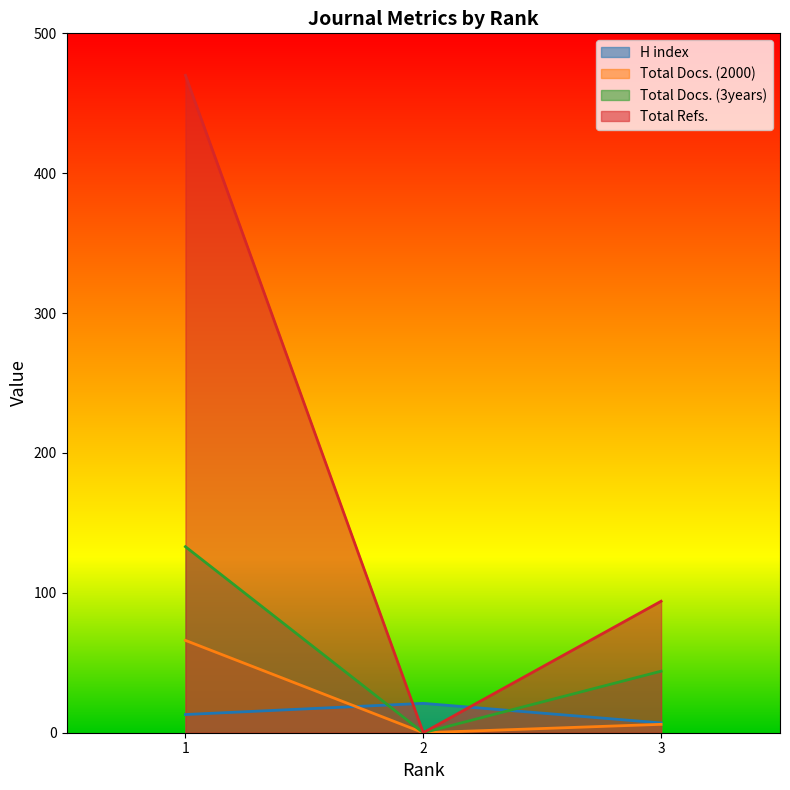

The value of Total Docs. (2000) at 2 is 0. True or false?

True